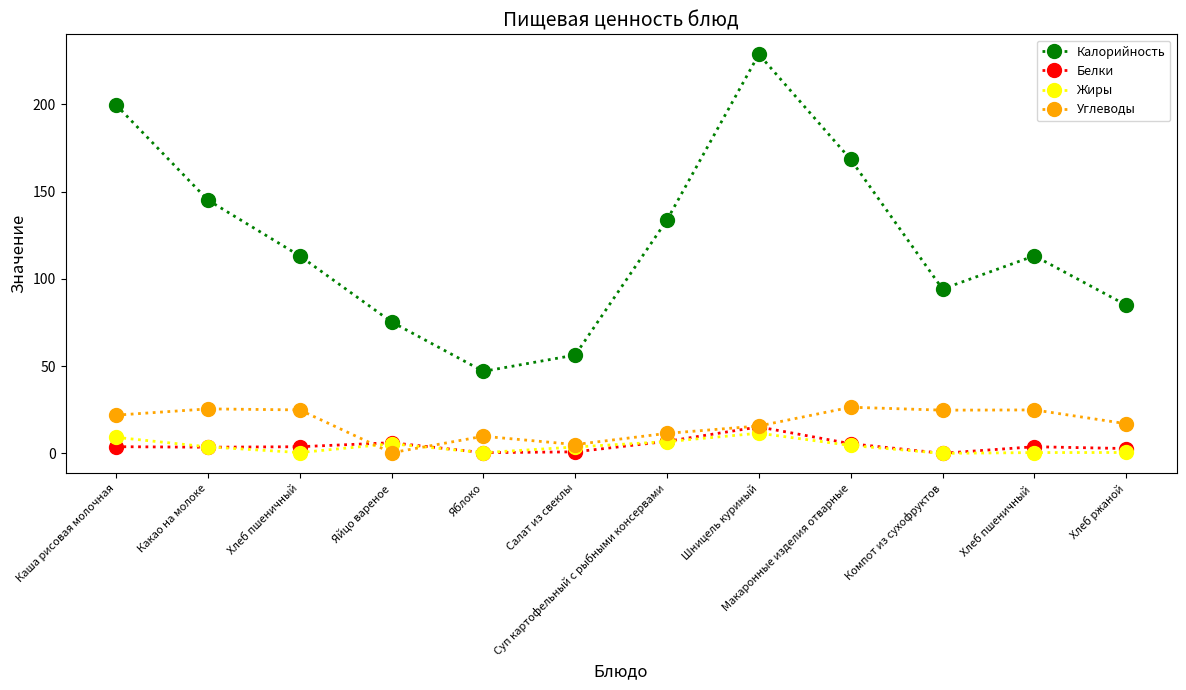

What is the value of the Жиры point at the 2nd from the left?

3.7